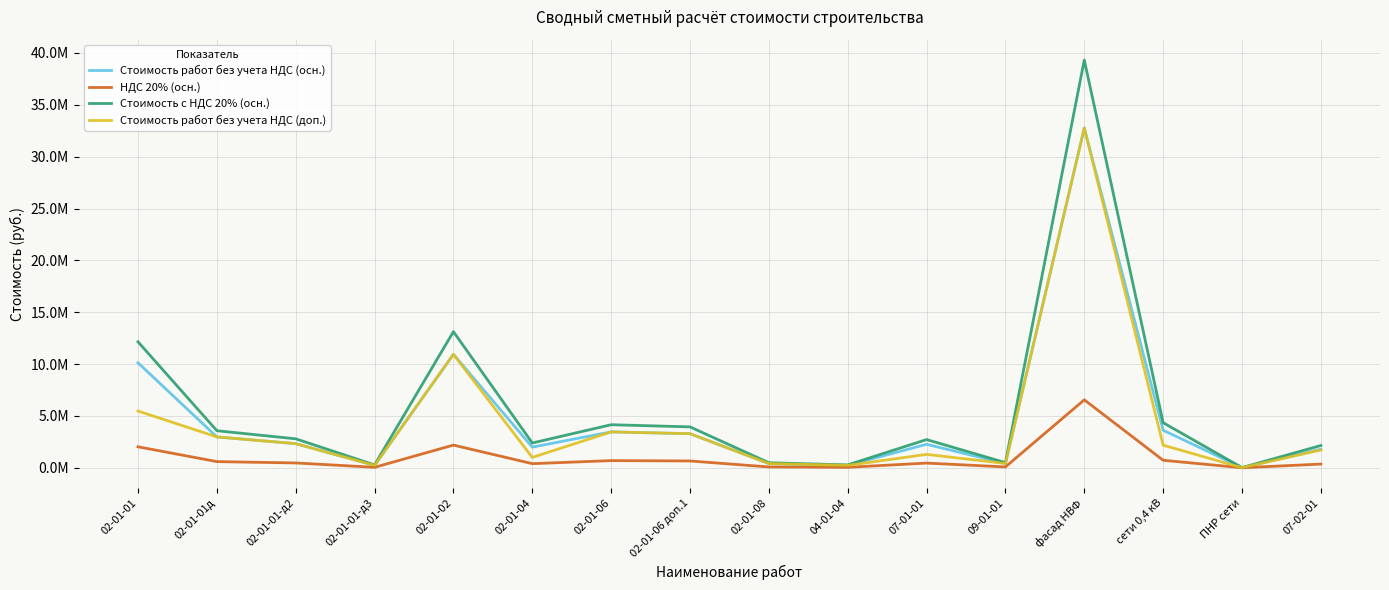

At which category does Стоимость с НДС 20% (осн.) reach its first local valley?

02-01-01-д3